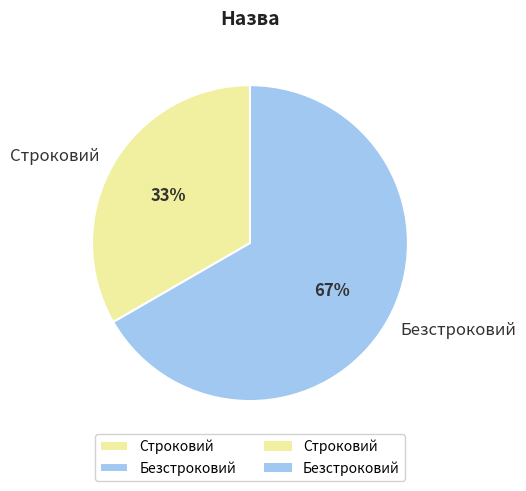

To the nearest percent, what is the average slice percentage?

50%